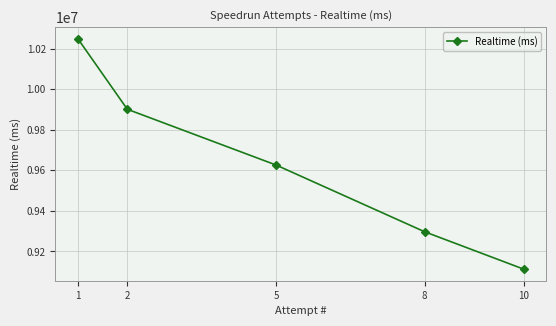

What is the sum of all values?

48187003